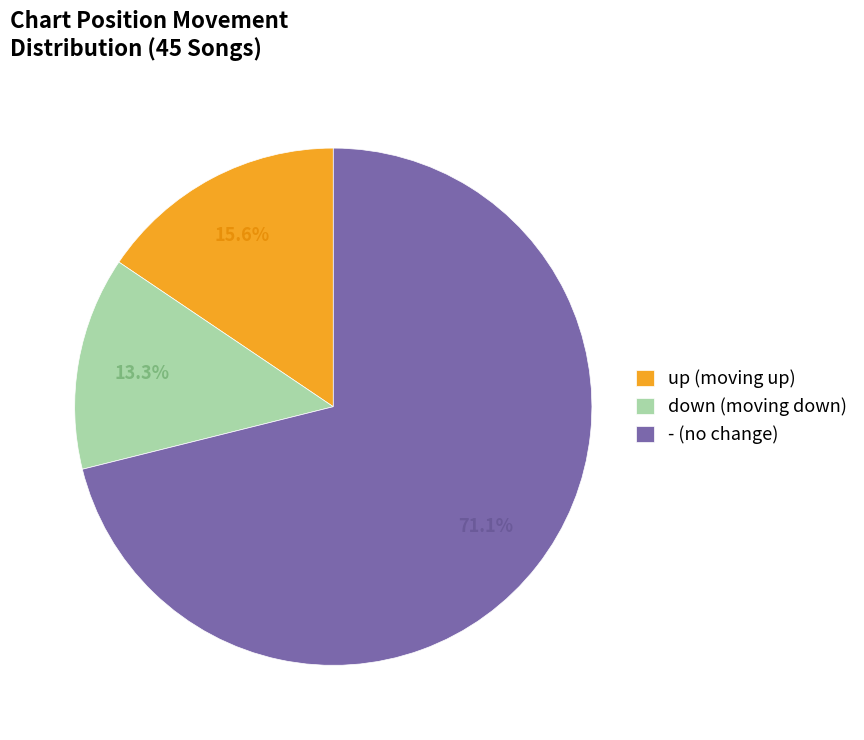

To the nearest percent, what is the difference between the largest and smallest slice percentages?

58%